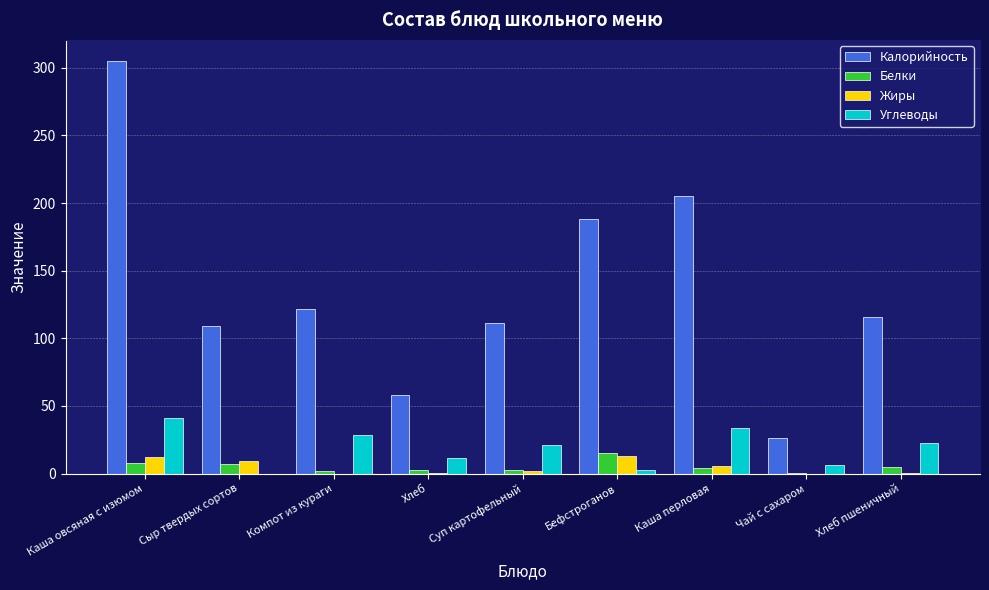

How many groups of bars are there?

9